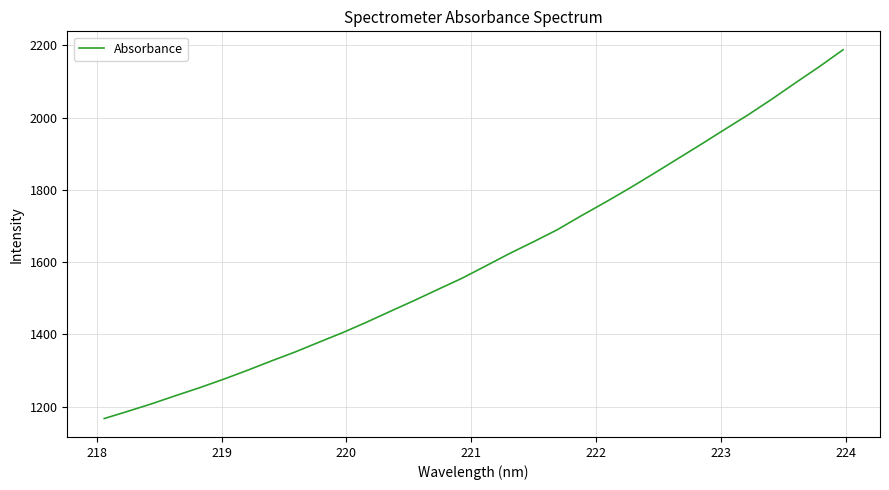

True or false: the data has more than 1 interior local peaks.

False